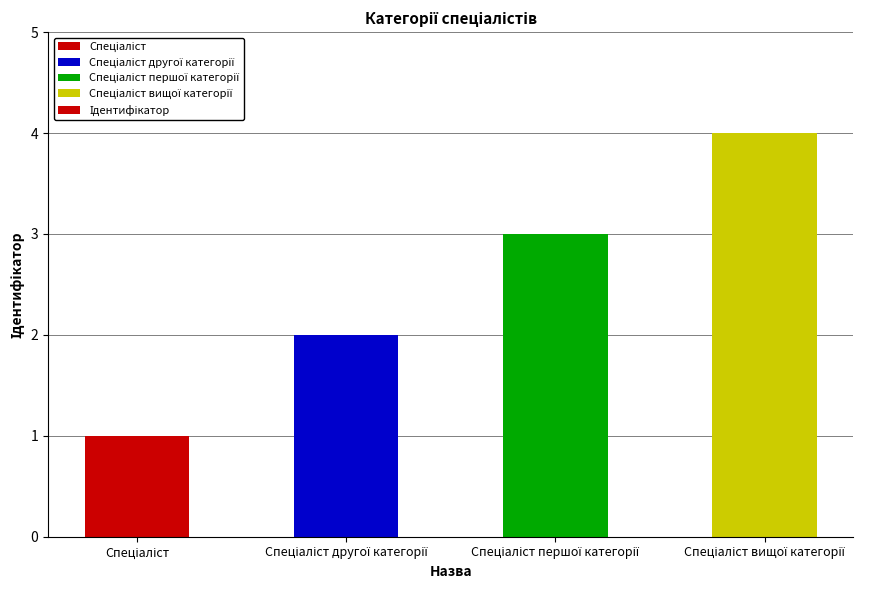

What is the greatest value displayed?

4